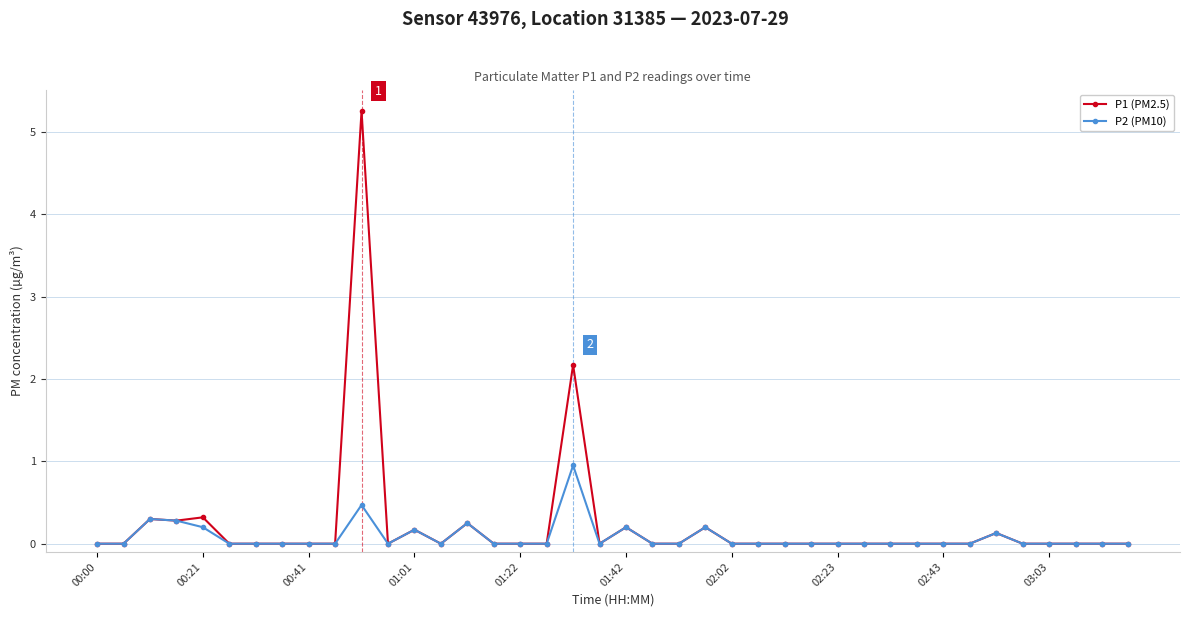

Which series has the widest spread of values?

P1 (PM2.5)